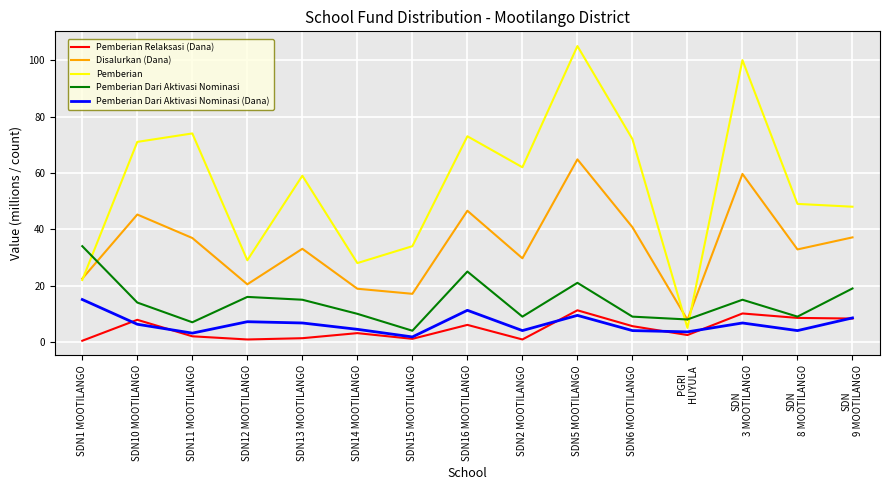

Does the chart have visible grid lines?

Yes